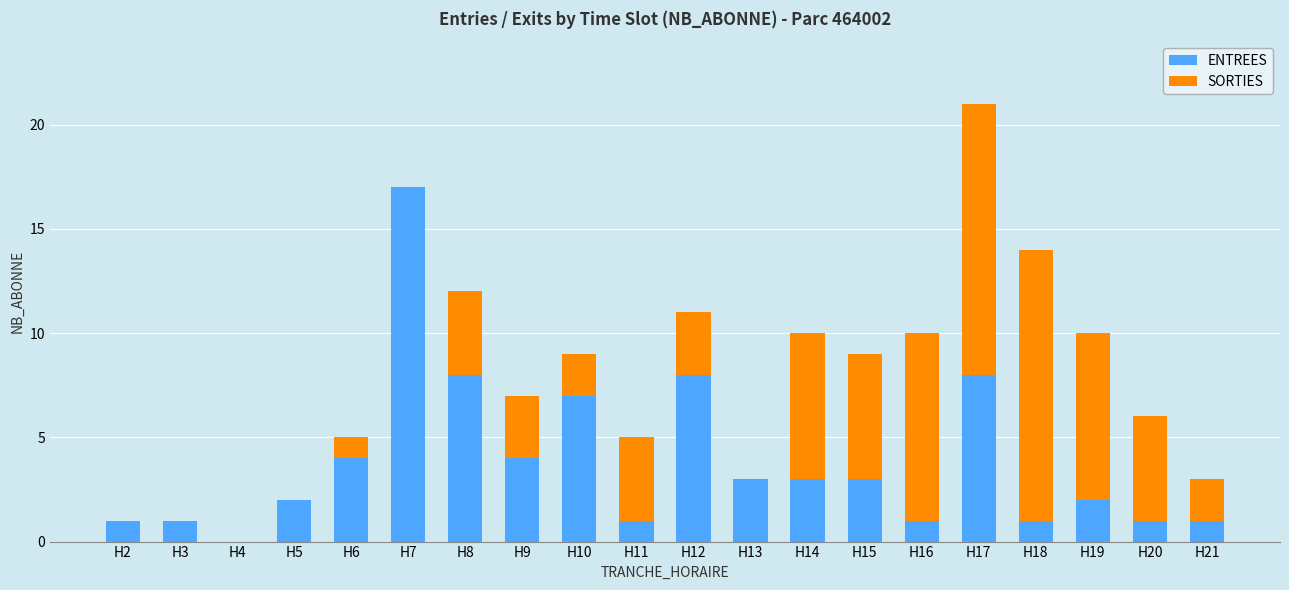

The ENTREES series shows 2 at H11. True or false?

False